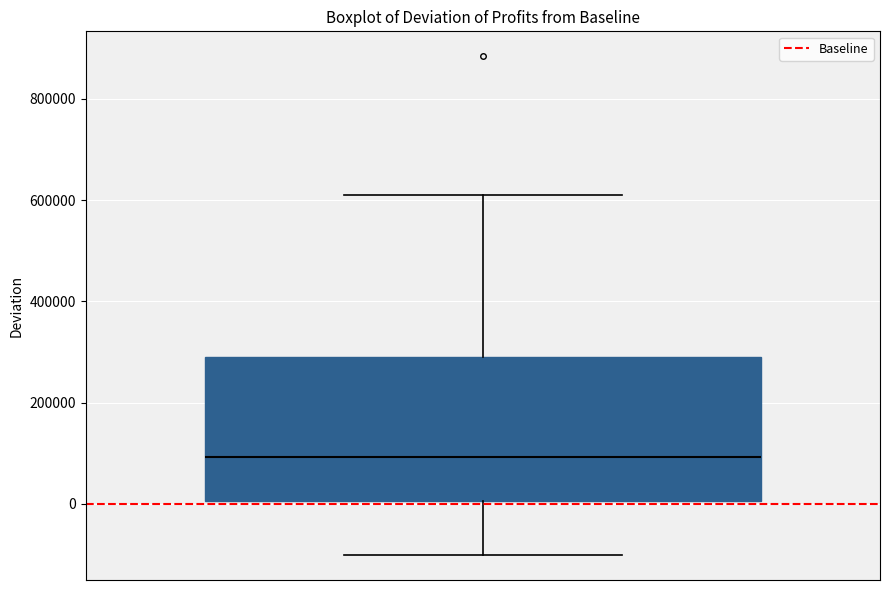

Where is the lower edge of the box on the y-axis? The values are not printed on the chart, so give them approximately, as read against the axis.

0